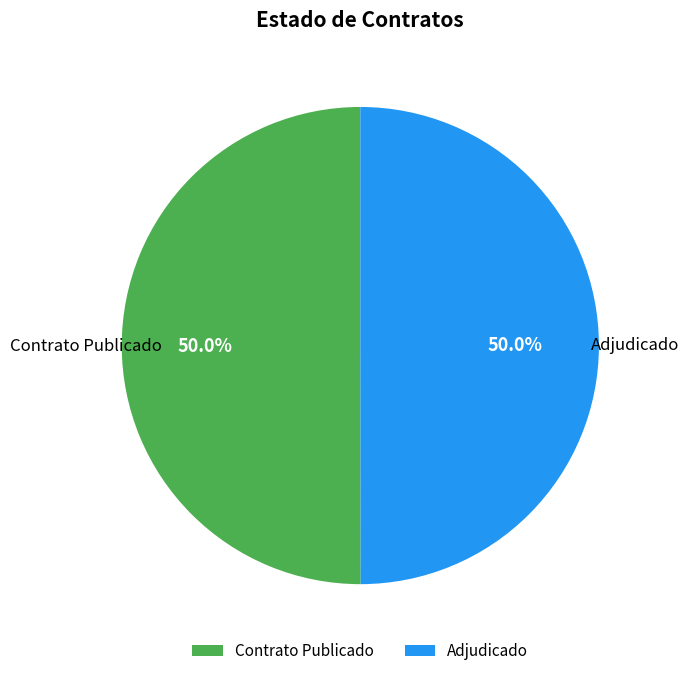

Count the number of slices in the pie.

2